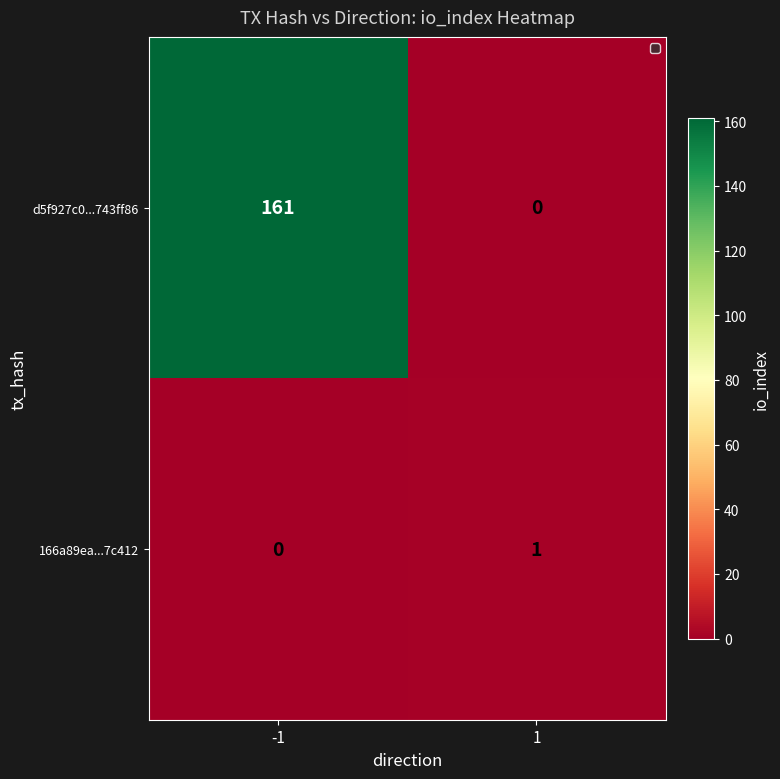

Reading right to left, what are all the values shown in this chart?

d5f927c0...743ff86: 0	161
166a89ea...7c412: 1	0